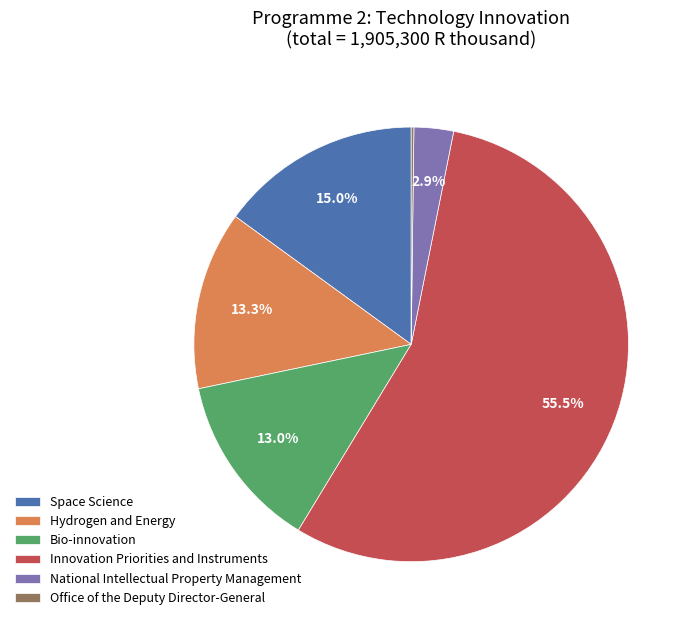

Is the sum of Hydrogen and Energy and Innovation Priorities and Instruments greater than half?

Yes